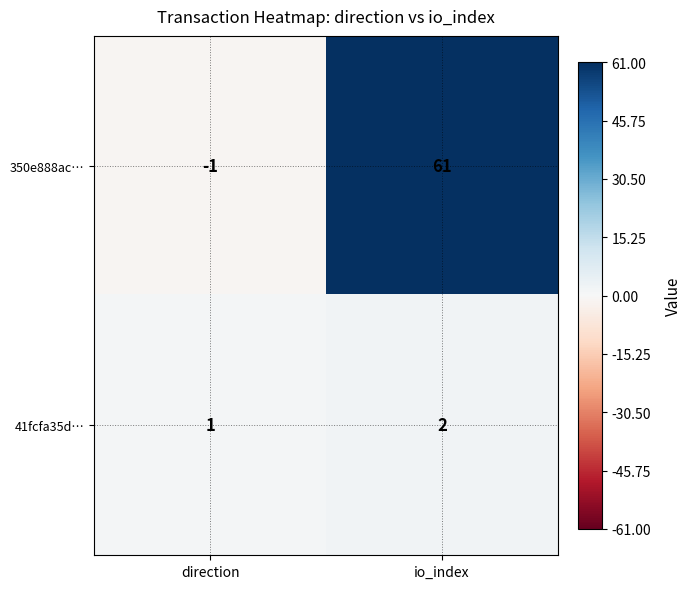

Which label corresponds to the largest value in the chart?

io_index